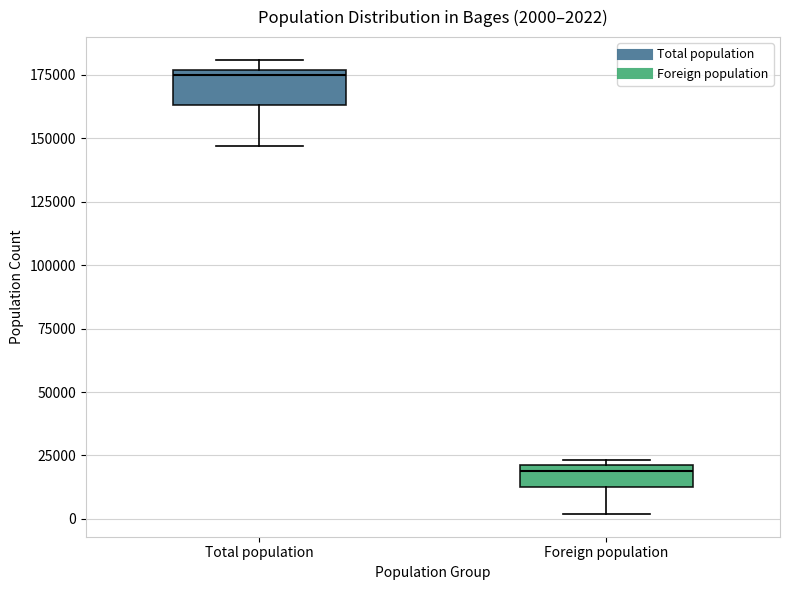

Which box's median line is the highest?

Total population